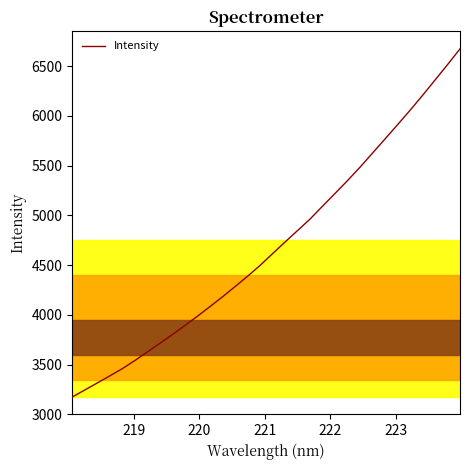

What is the minimum value shown in the chart?

3174.7